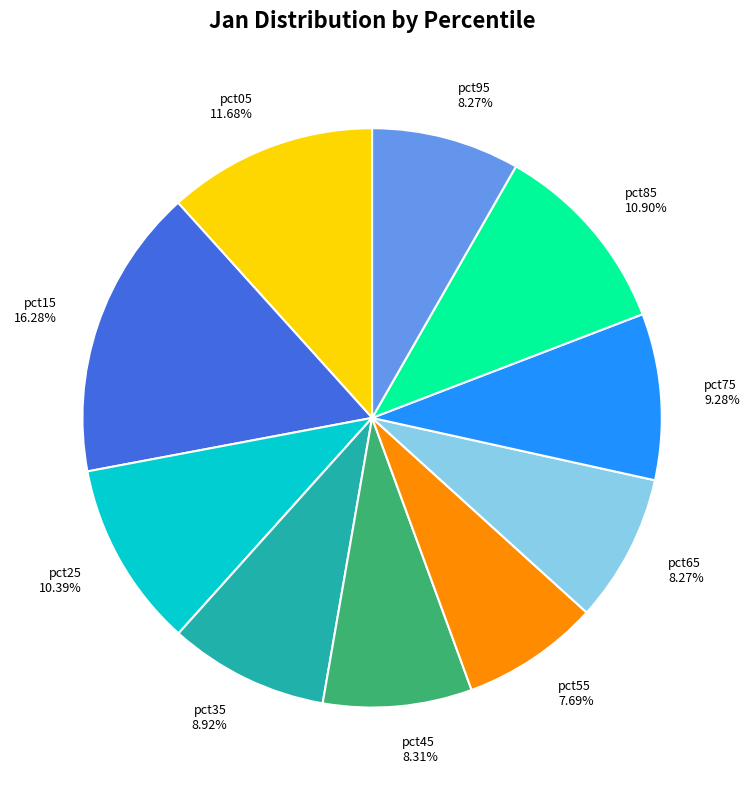

To the nearest percent, what is the average slice percentage?

10%